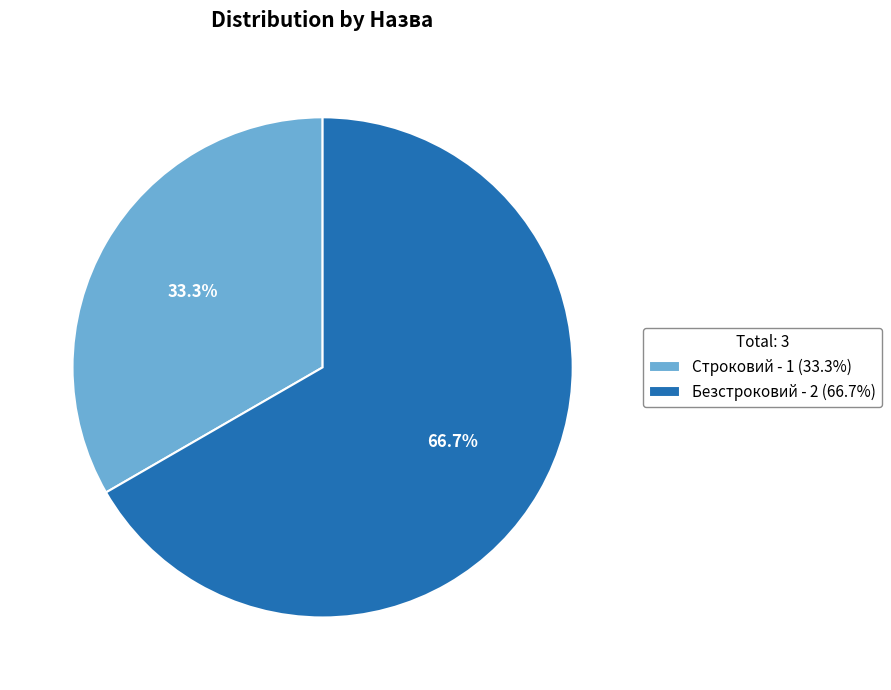

Which category has the smallest portion of the pie?

Строковий